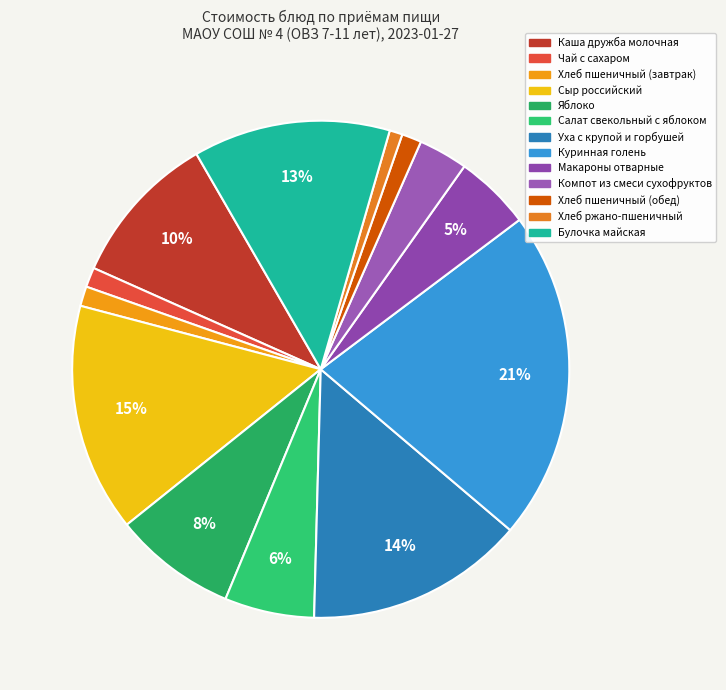

What is the smallest slice in the pie chart?

Хлеб ржано-пшеничный